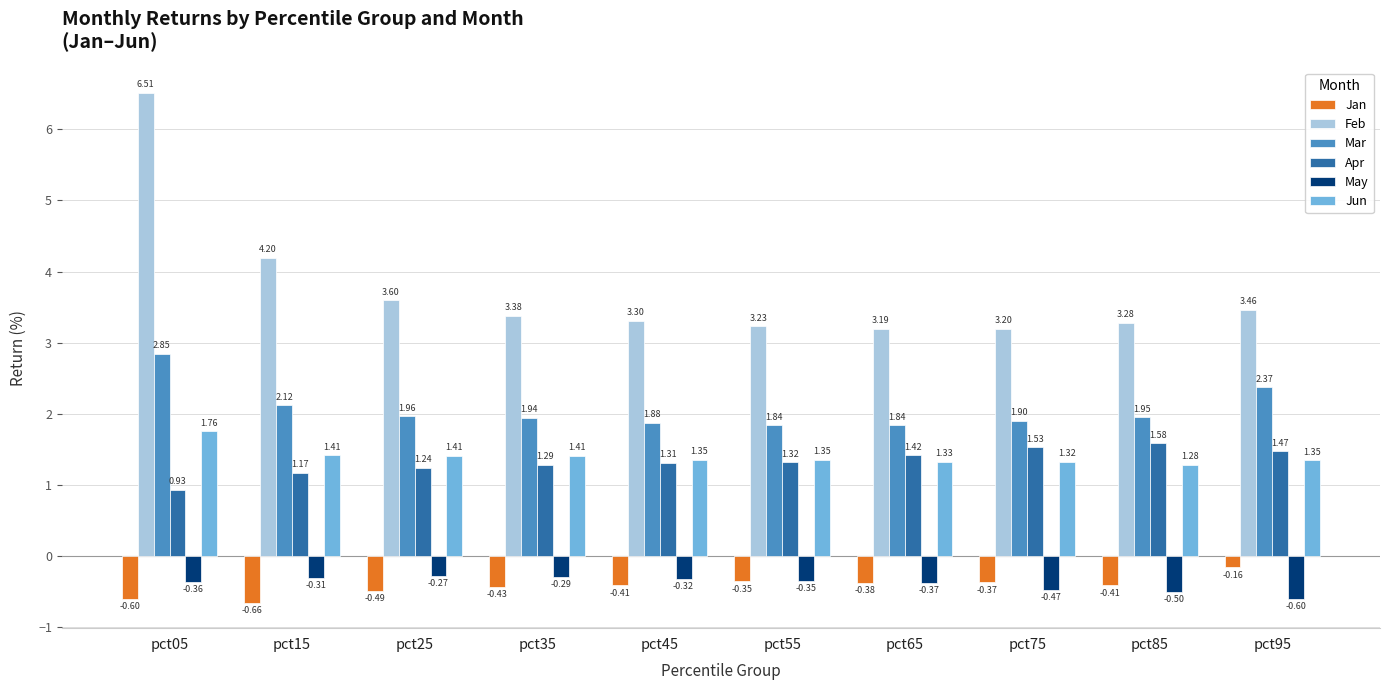

What is the sum of the Apr values at pct75 and pct95?

3.0